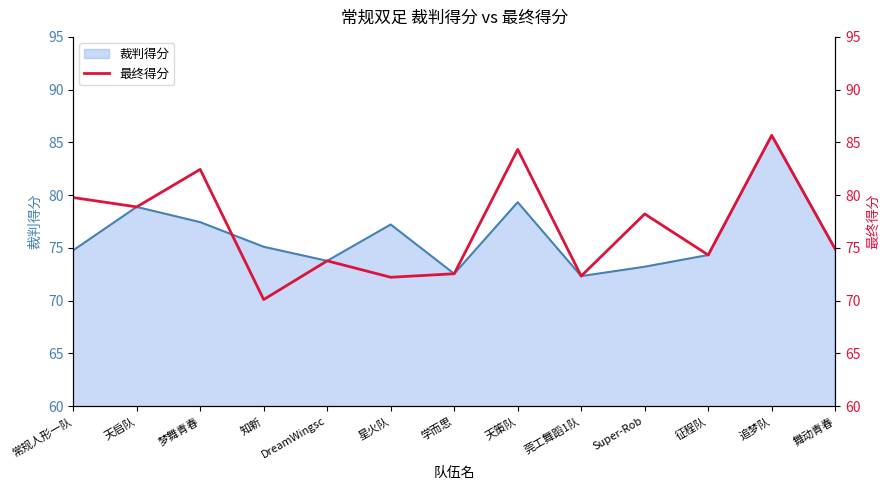

What is the label of the 5th point from the left?

DreamWingsc